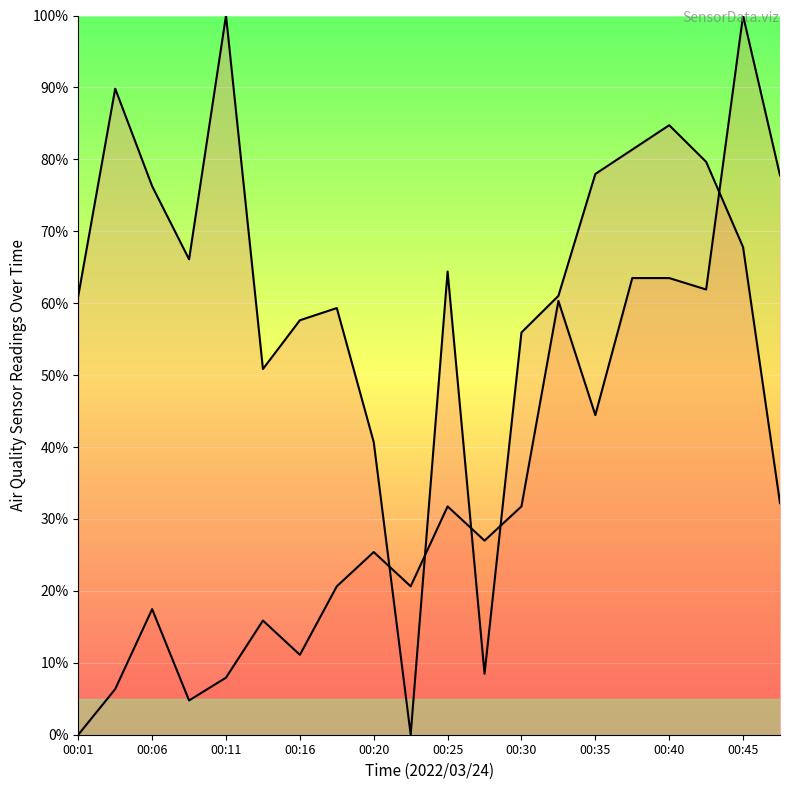

Where is the first local maximum for PMS_P1?

00:03